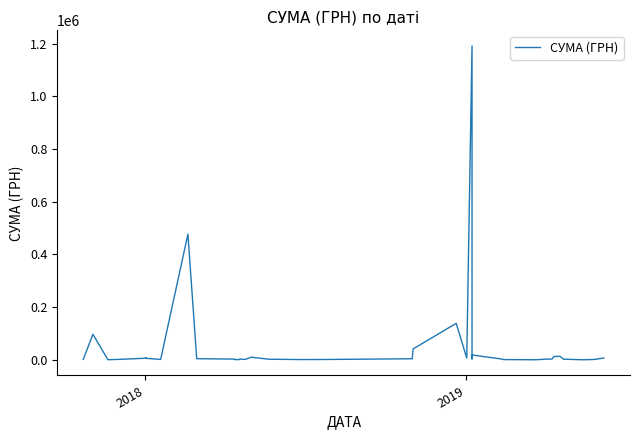

What is the greatest value displayed?

1191172.2